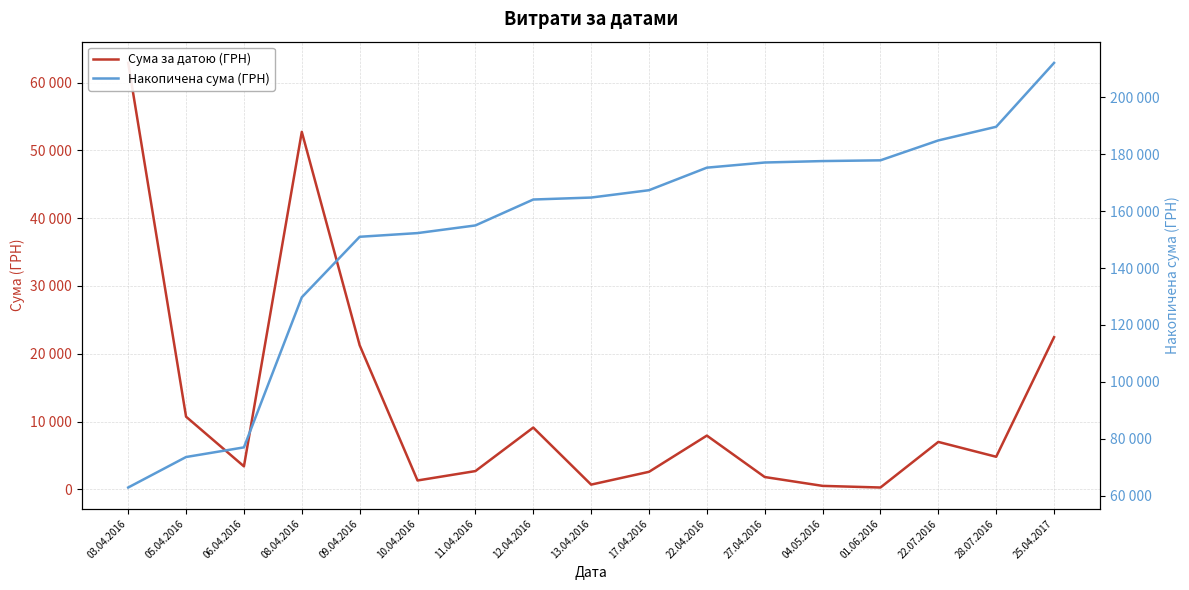

At which label is Сума за датою (ГРН) closest to 31585?

25.04.2017